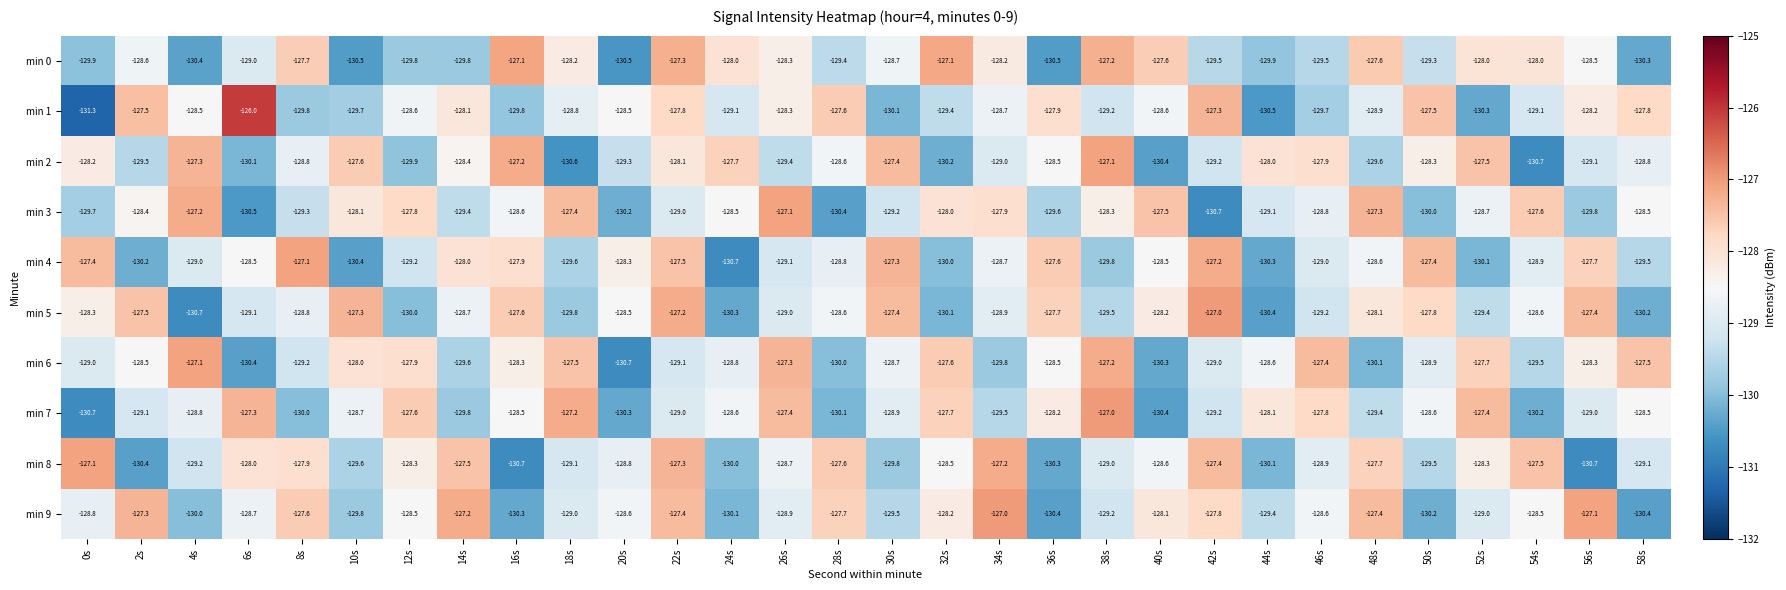

What is the difference between the second highest and second lowest values in the min 3 series?

3.3